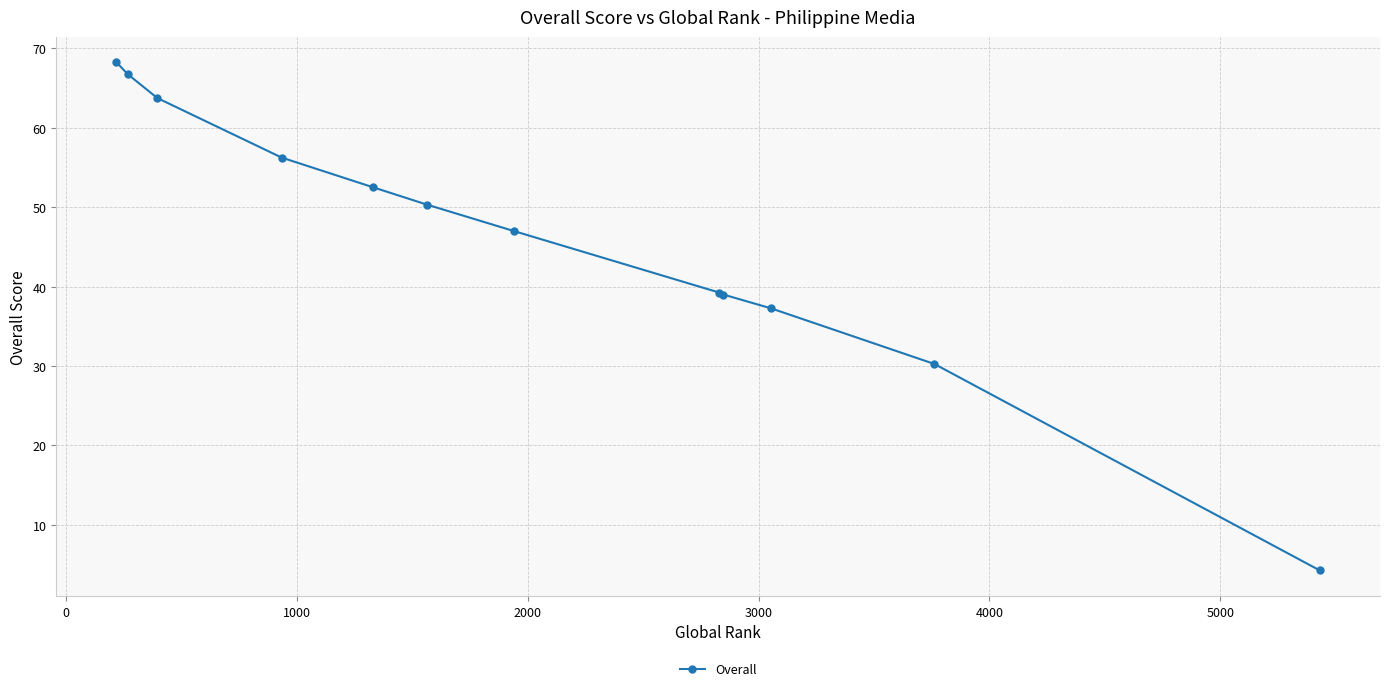

What is the sum of all values?

554.8